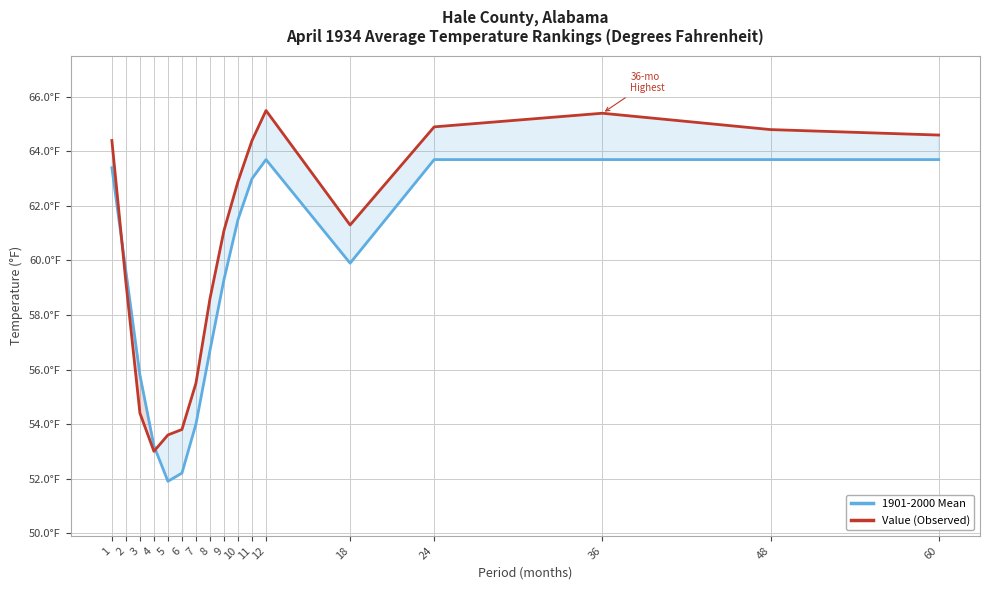

Reading left to right, what are all the values shown in this chart?

1901-2000 Mean: 1=63.4	2=59.6	3=55.8	4=53.2	5=51.9	6=52.2	7=54.0	8=56.7	9=59.3	10=61.5	11=63.0	12=63.7	18=59.9	24=63.7	36=63.7	48=63.7	60=63.7
Value (Observed): 1=64.4	2=59.2	3=54.4	4=53.0	5=53.6	6=53.8	7=55.5	8=58.6	9=61.1	10=62.9	11=64.4	12=65.5	18=61.3	24=64.9	36=65.4	48=64.8	60=64.6